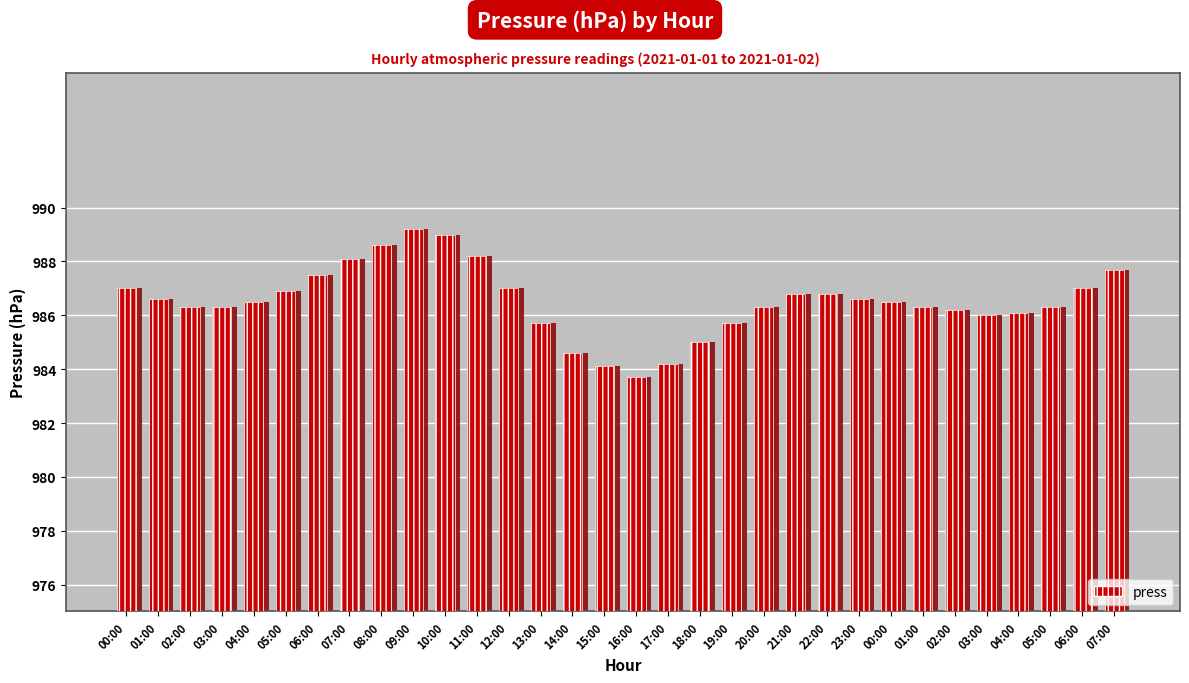

Reading right to left, transcribe all the data shown in this chart.

987.7	987.0	986.3	986.1	986.0	986.2	986.3	986.5	986.6	986.8	986.8	986.3	985.7	985.0	984.2	983.7	984.1	984.6	985.7	987.0	988.2	989.0	989.2	988.6	988.1	987.5	986.9	986.5	986.3	986.3	986.6	987.0